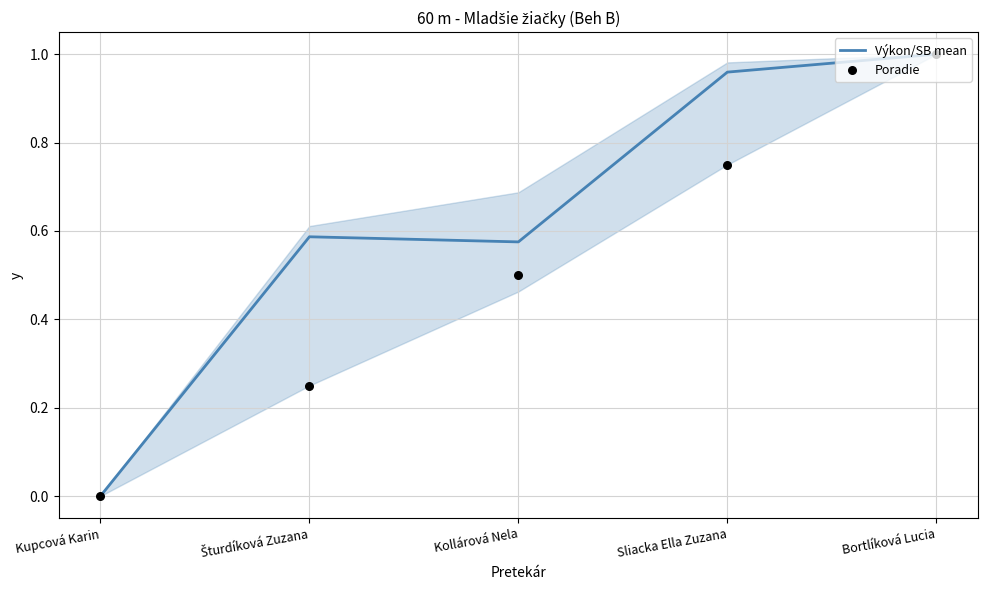

Which series reaches the minimum Y coordinate?

Výkon/SB mean